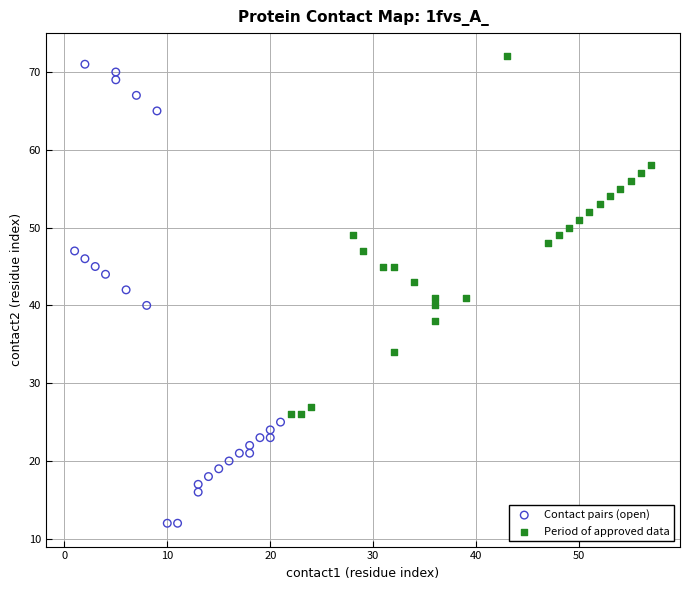

Which series reaches the minimum Y coordinate?

Contact pairs (open)